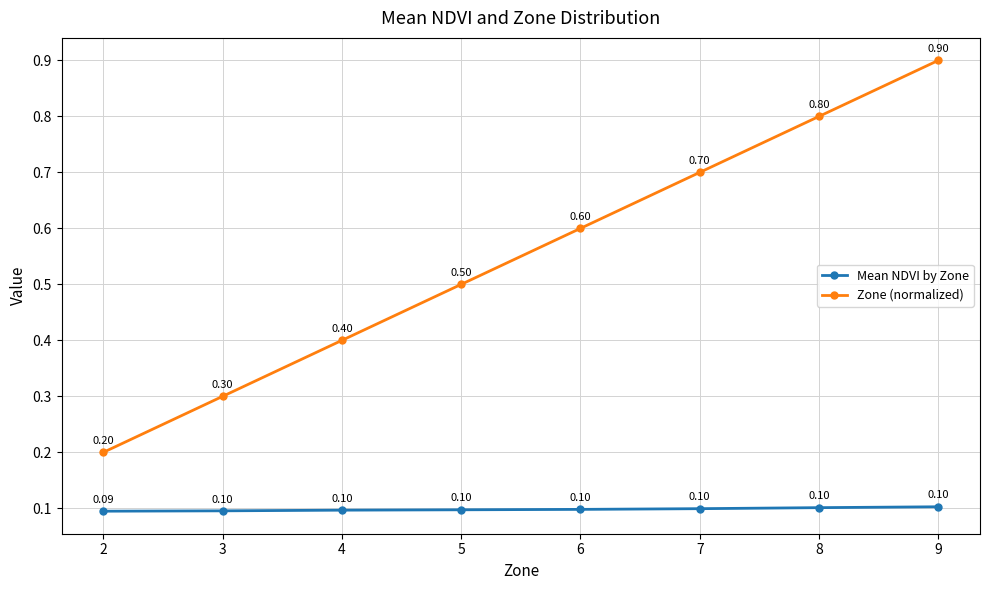

What is the value of the Mean NDVI by Zone point at the 5th from the left?

0.1